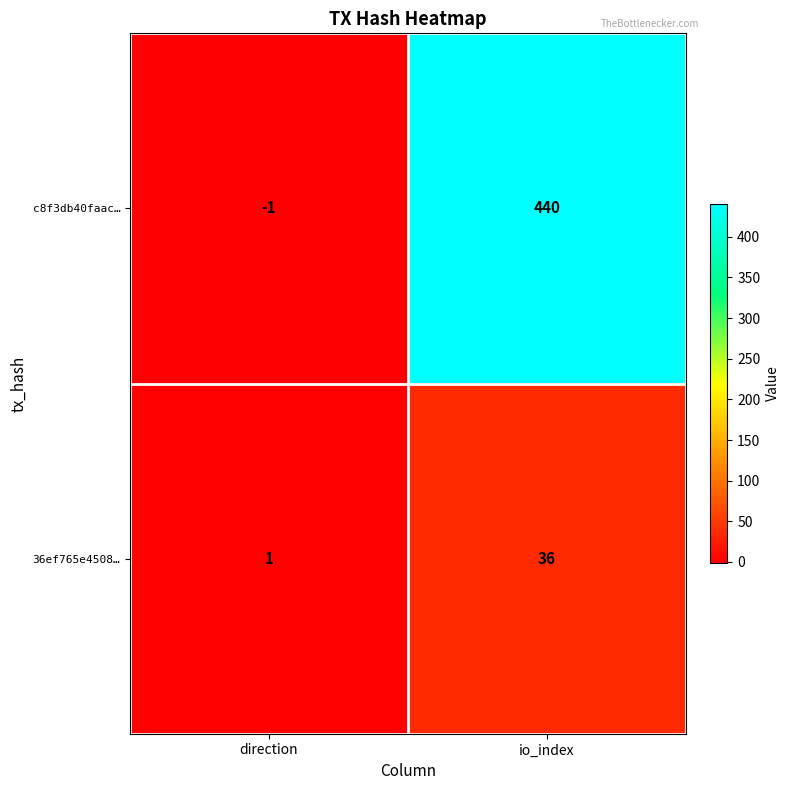

Reading right to left, extract all data points from this chart.

c8f3db40faac…: 440	-1
36ef765e4508…: 36	1